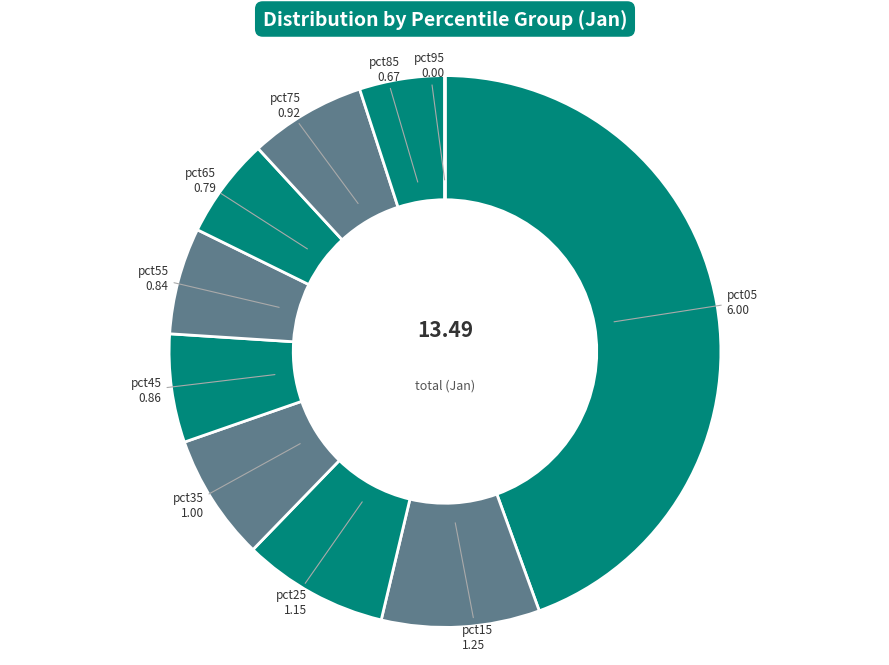

Does pct15 represent more than half of the total?

No